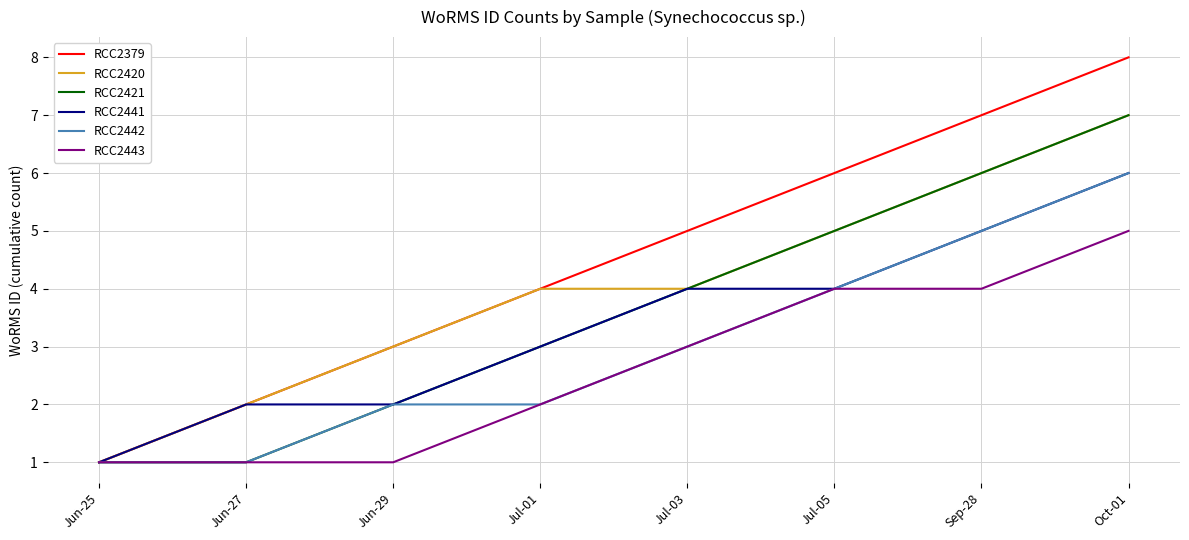

Count the RCC2379 values in the range 3 to 7.

5